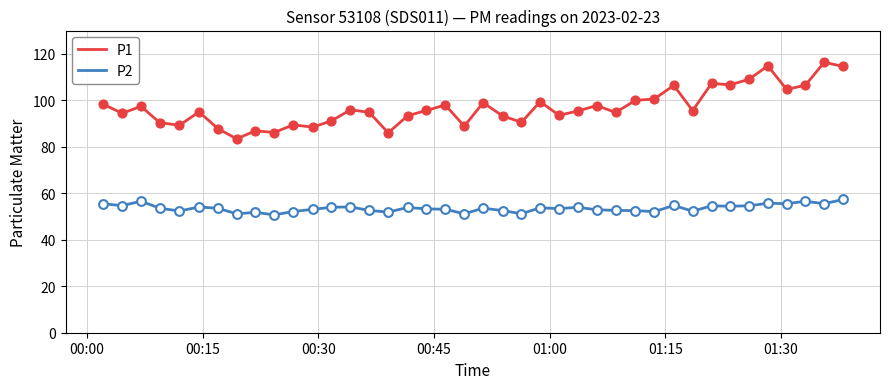

Which series has the largest range (max minus min)?

P1